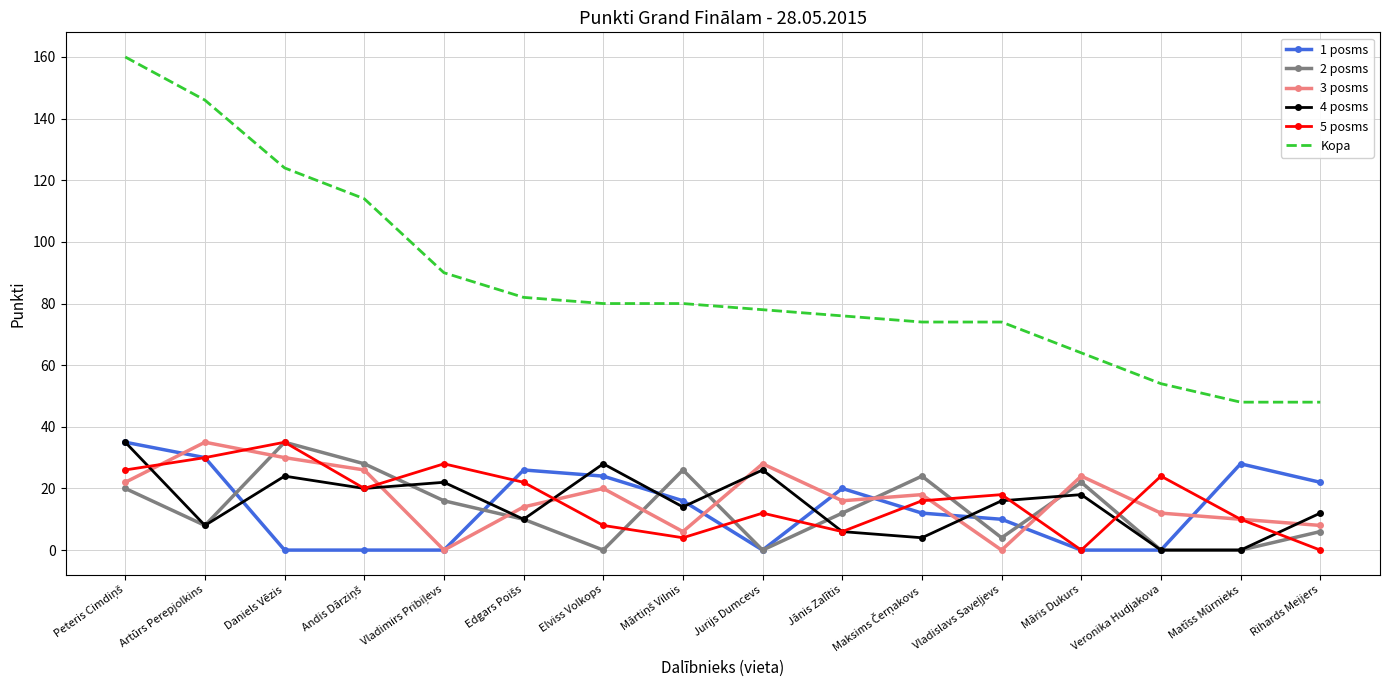

Which series has the largest total across all categories?

Kopa